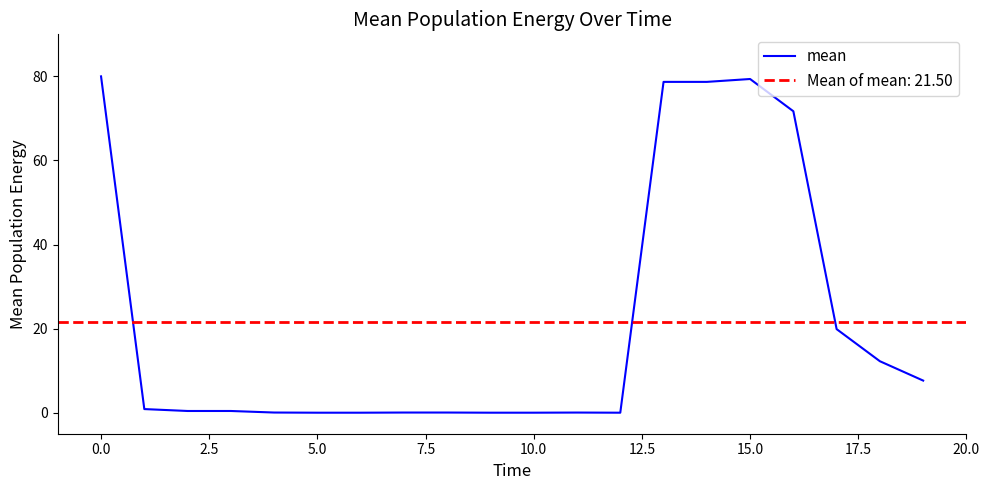

What is the average value?

21.5